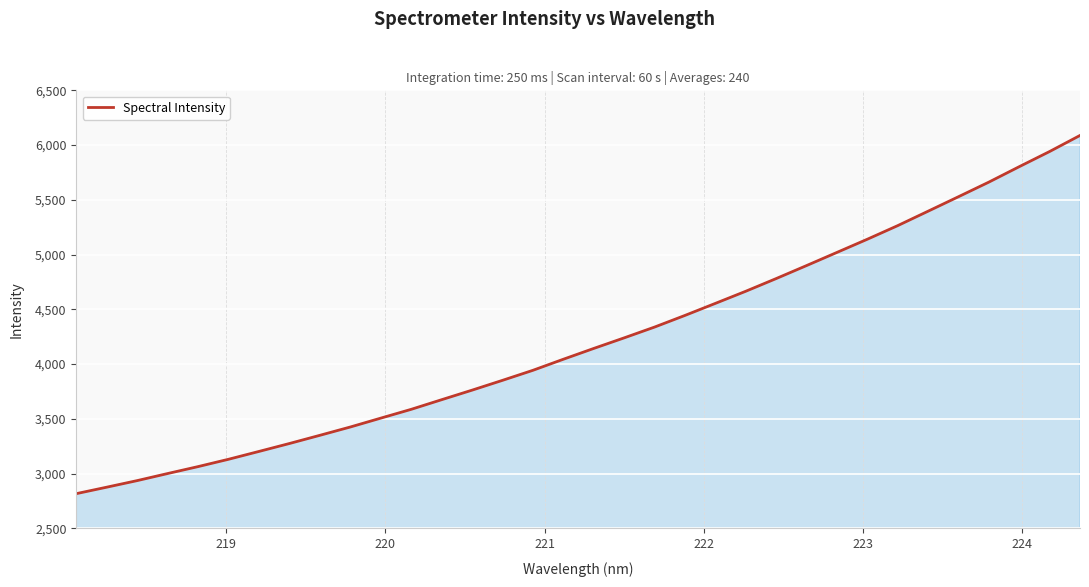

What is the greatest value displayed?

6088.0